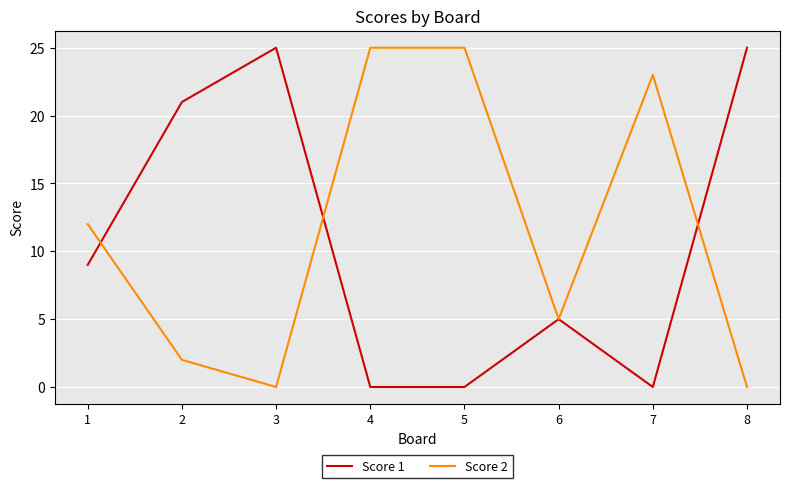

Reading left to right, transcribe all the data shown in this chart.

Score 1: 1=9	2=21	3=25	4=0	5=0	6=5	7=0	8=25
Score 2: 1=12	2=2	3=0	4=25	5=25	6=5	7=23	8=0